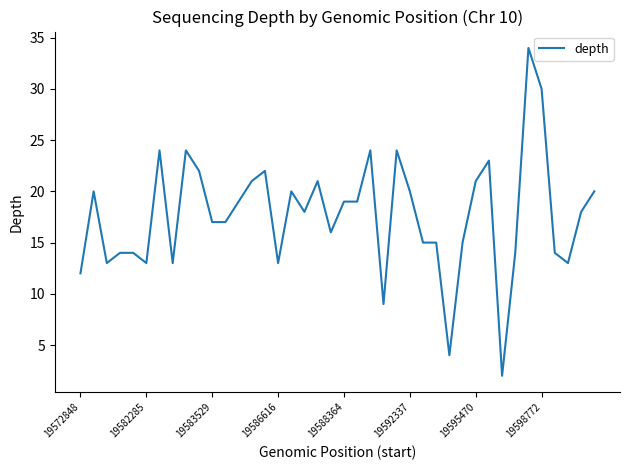

What is the difference between the maximum and minimum values?

32